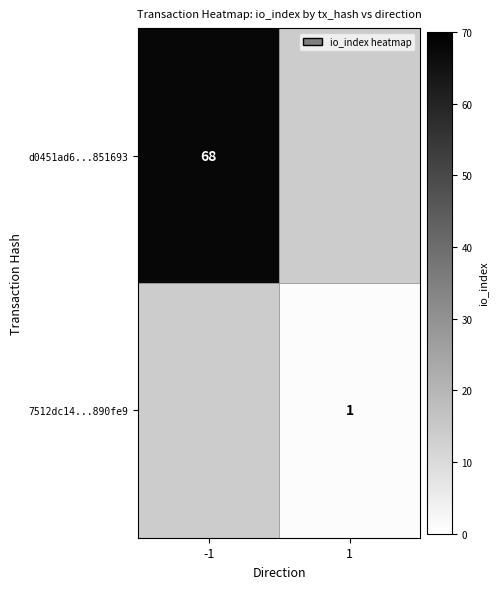

True or false: d0451ad6...851693 has a value of 68 at -1.

True